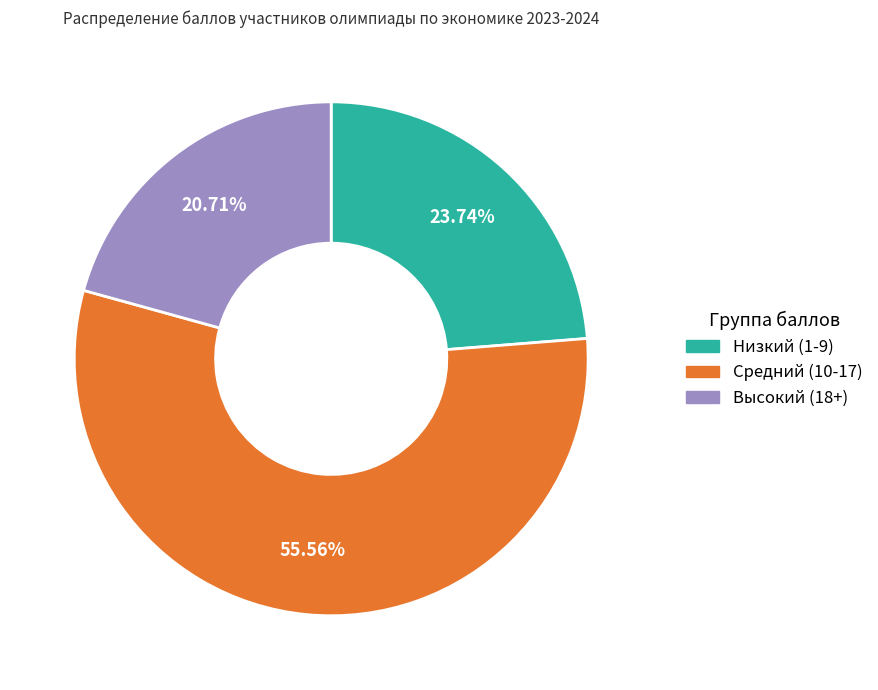

Does any single category account for the majority?

Yes